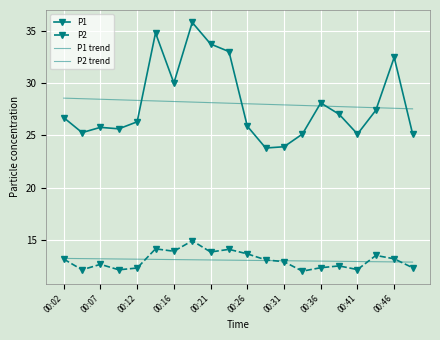

How many values in the P1 series are below 26?

9